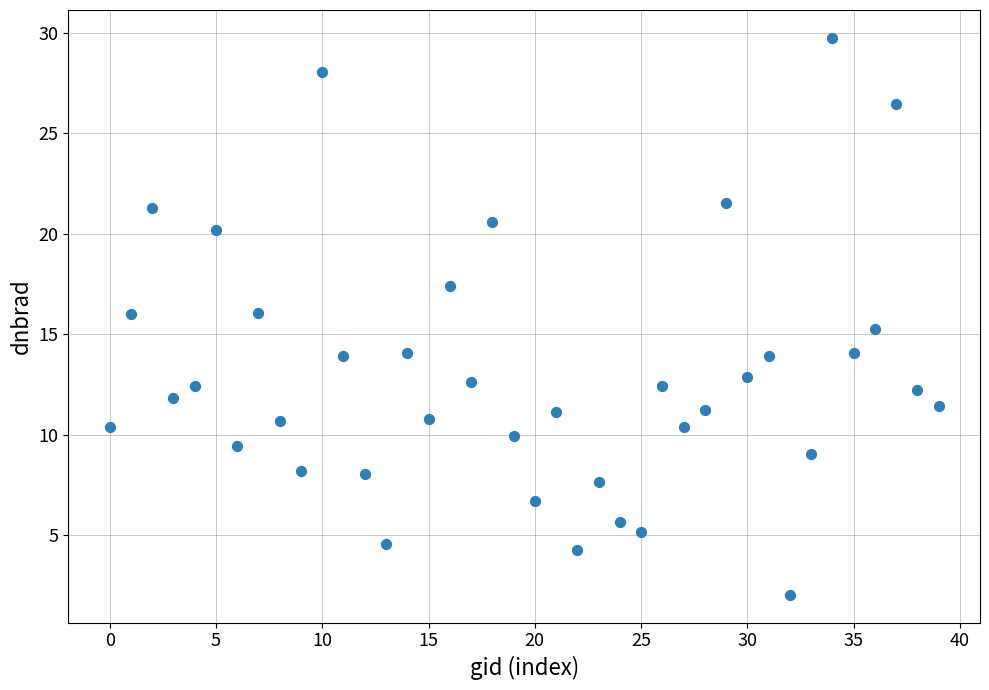

What is the range of Y values (max minus min)?

27.7